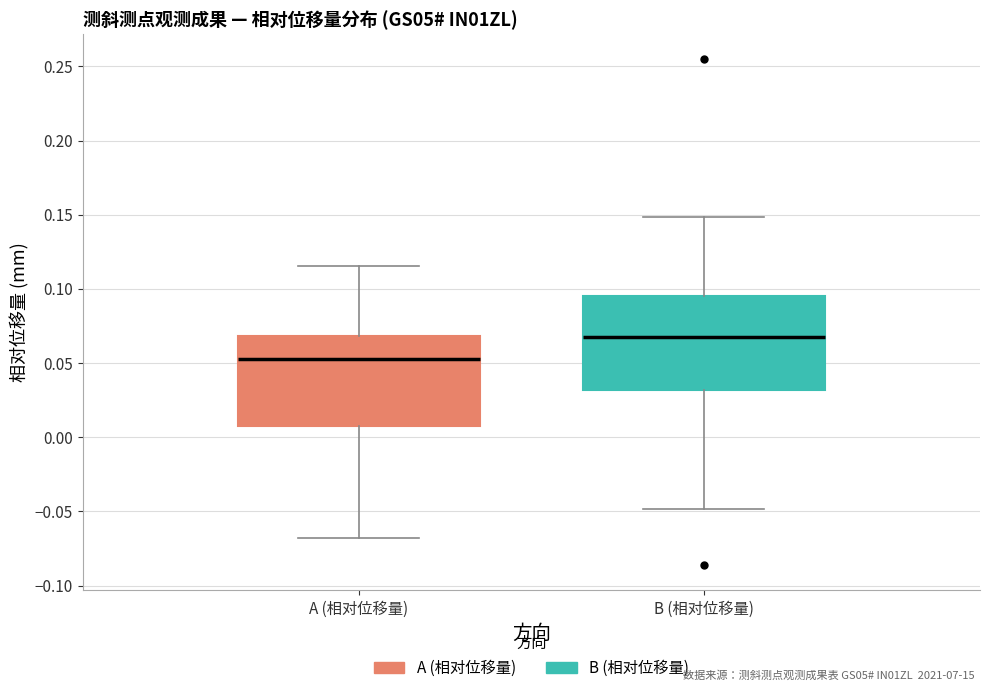

Which box's median line is the highest?

B (相对位移量)